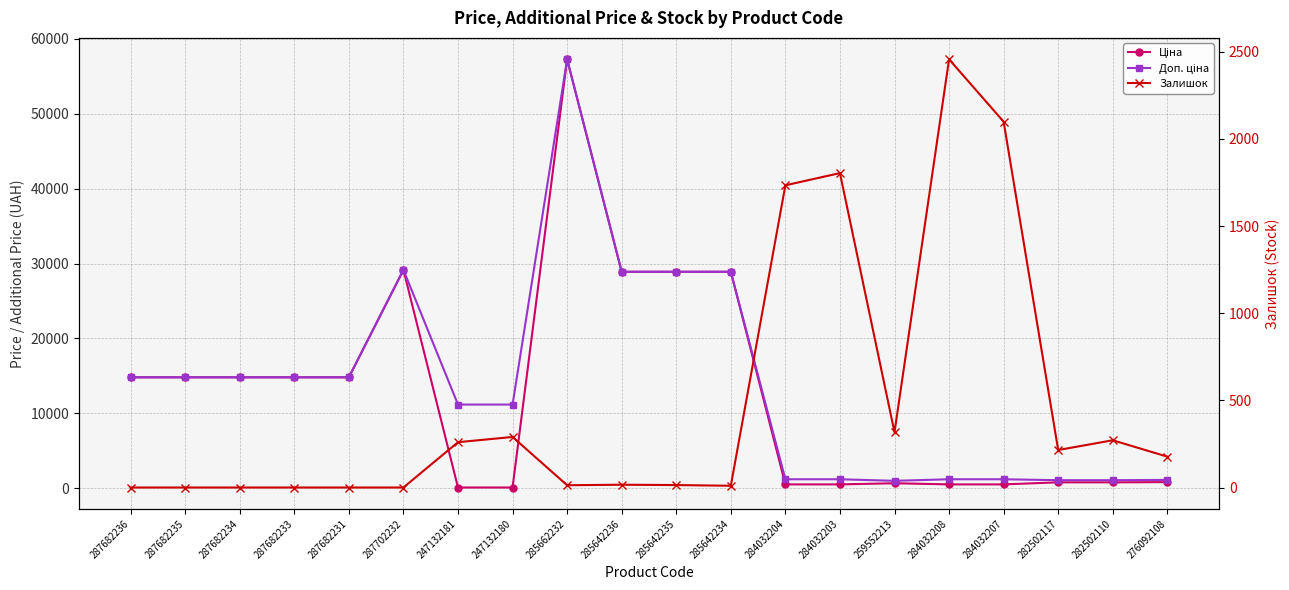

What is the approximate value of Залишок at 276092108?

177.0